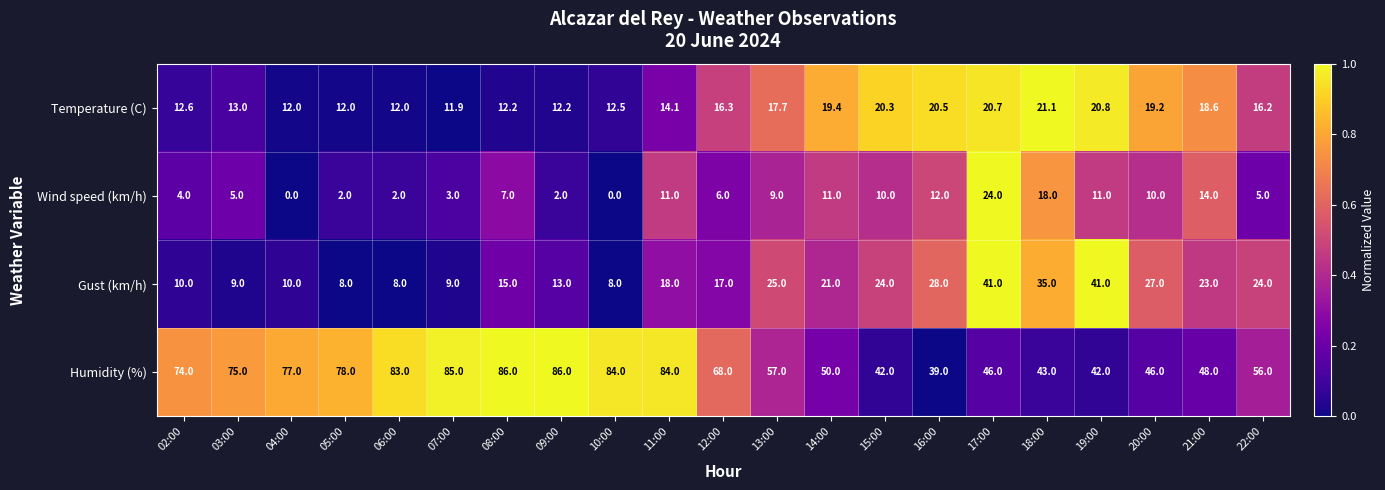

The Wind speed (km/h) series shows 9.0 at 13:00. True or false?

True